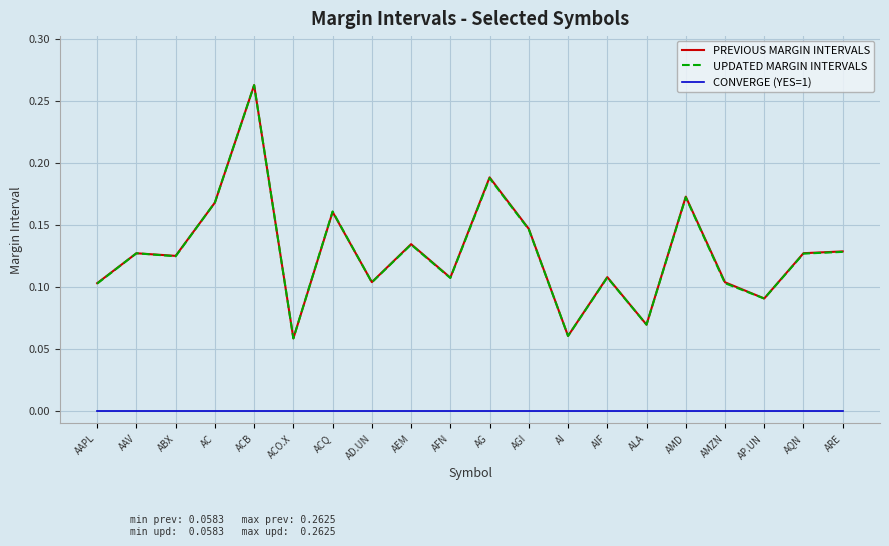

Is the value of CONVERGE (YES=1) at ACO.X greater than the value of UPDATED MARGIN INTERVALS at AAV?

No